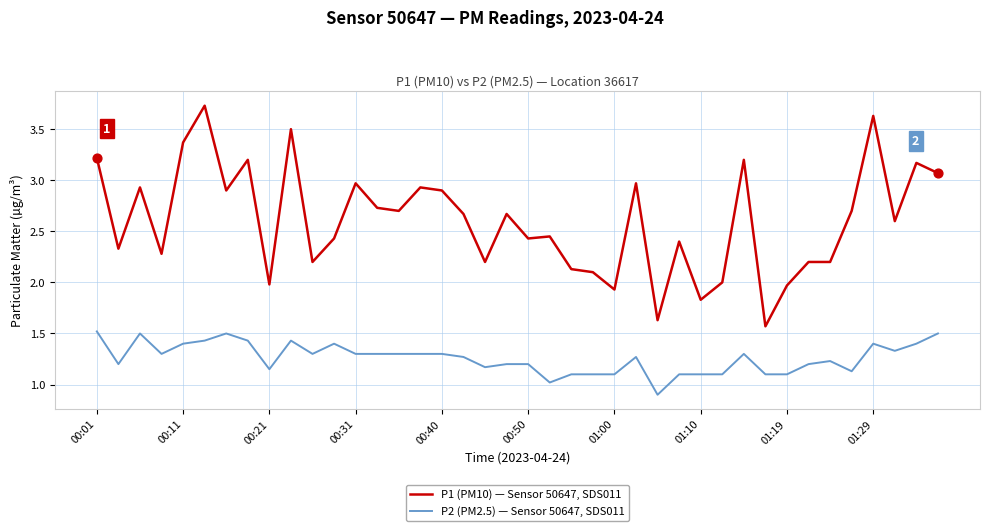

Which series has the largest range (max minus min)?

P1 (PM10) — Sensor 50647, SDS011